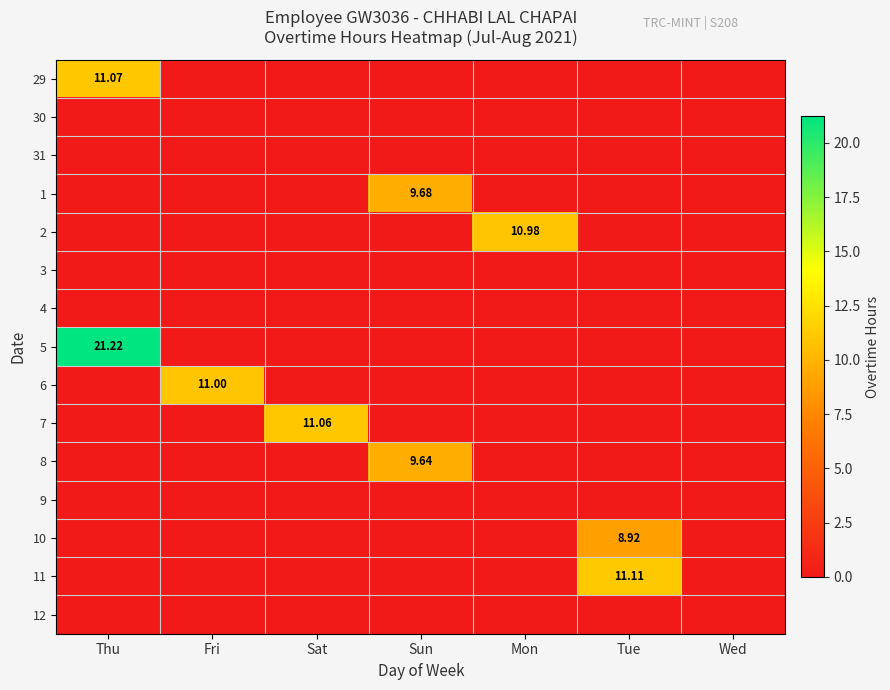

The 7 series shows 0.0 at Sun. True or false?

True